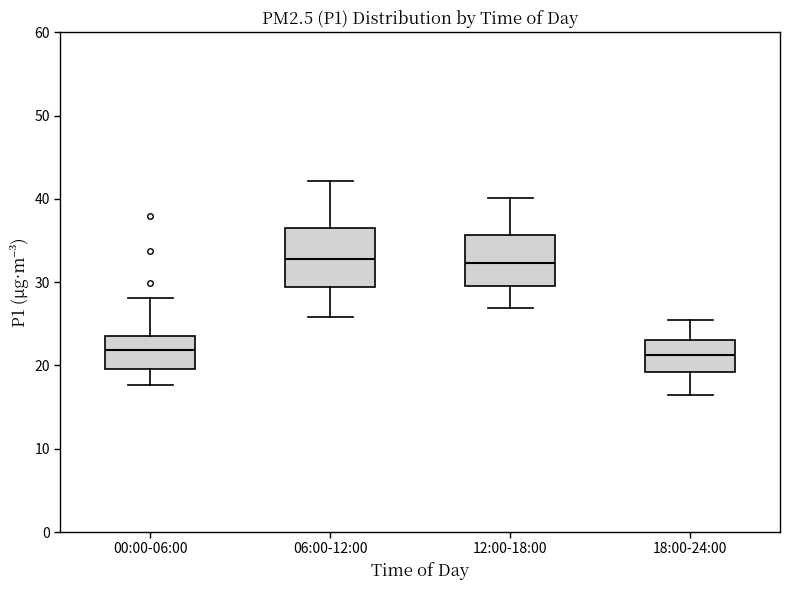

Reading left to right, read every box against the y-axis: the position of its median line, the range the box covers, and the ends of its whiskers. The values are not printed on the chart, so give them approximately, as read against the axis.

00:00-06:00: median 22, box 20 to 23, whiskers 18 to 28
06:00-12:00: median 33, box 29 to 37, whiskers 26 to 42
12:00-18:00: median 32, box 30 to 36, whiskers 27 to 40
18:00-24:00: median 21, box 19 to 23, whiskers 17 to 26